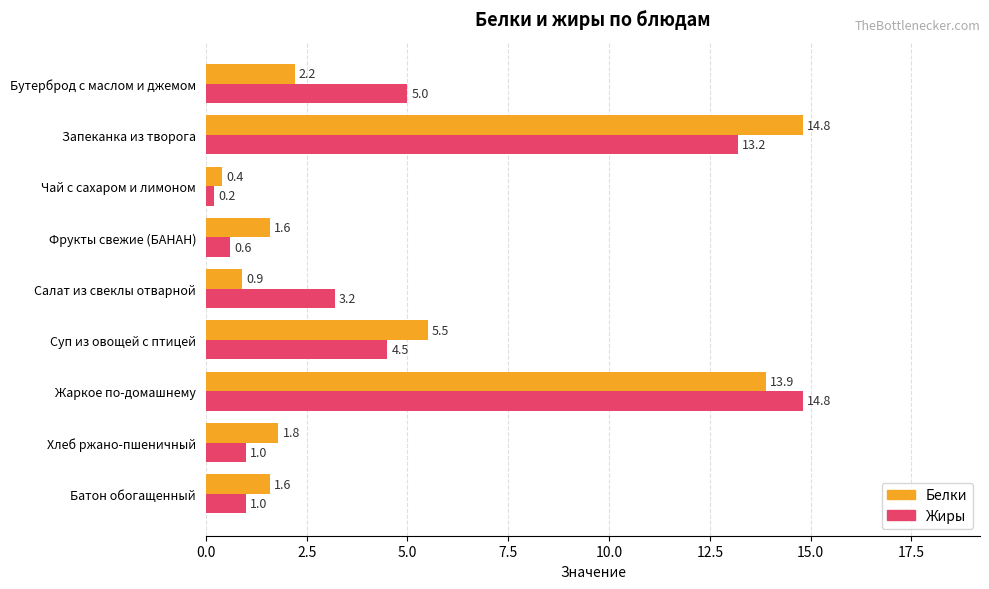

At which label is Жиры closest to 7?

Бутерброд с маслом и джемом